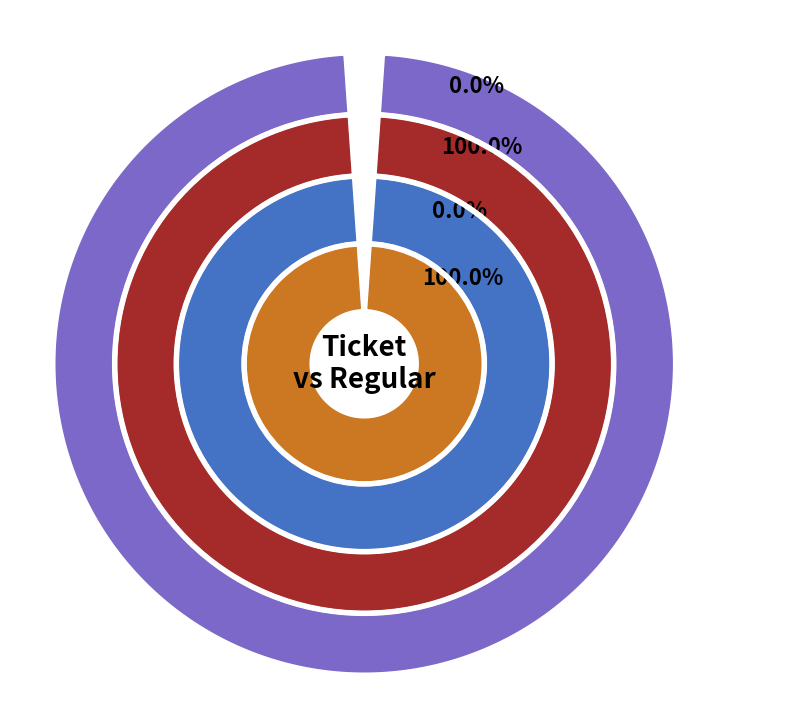

Which category has the biggest portion of the pie?

1